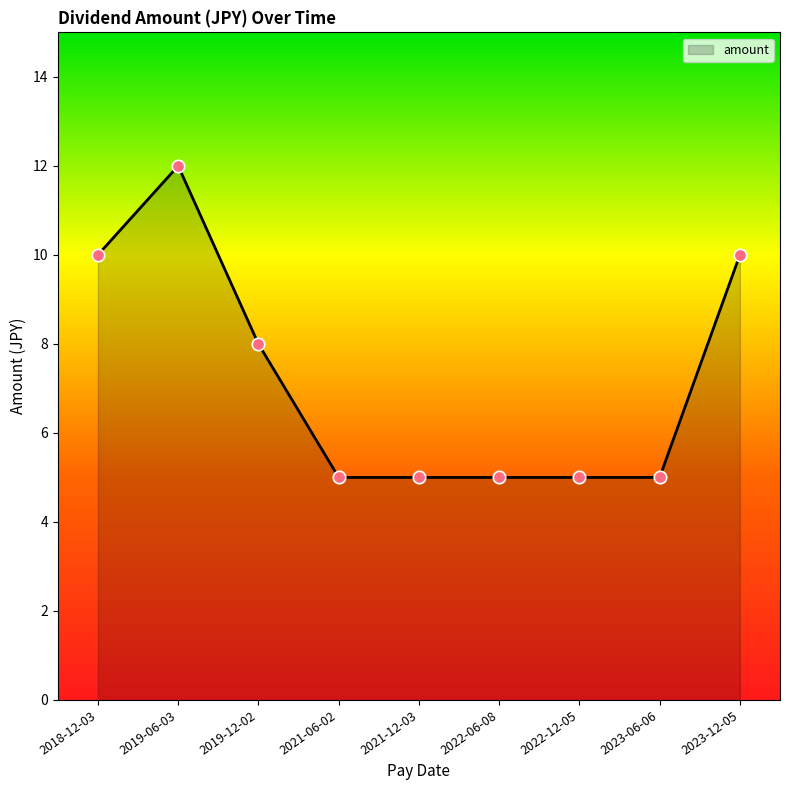

Approximately how many times larger is the value at 2022-06-08 compared to 2023-12-05?

0.5